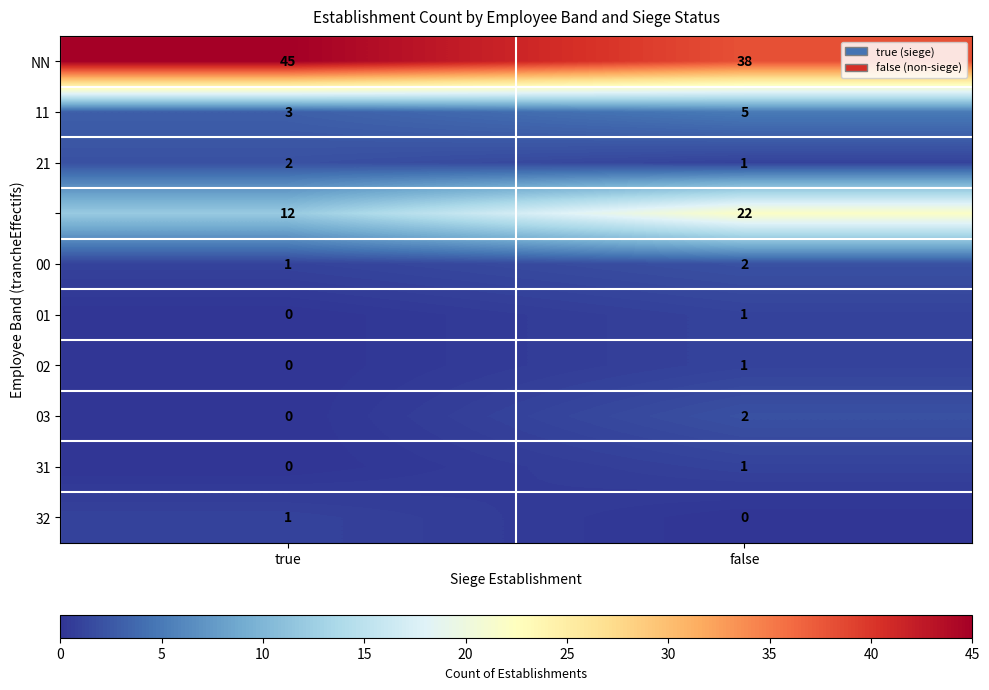

At which category is the sum across all series the highest?

false